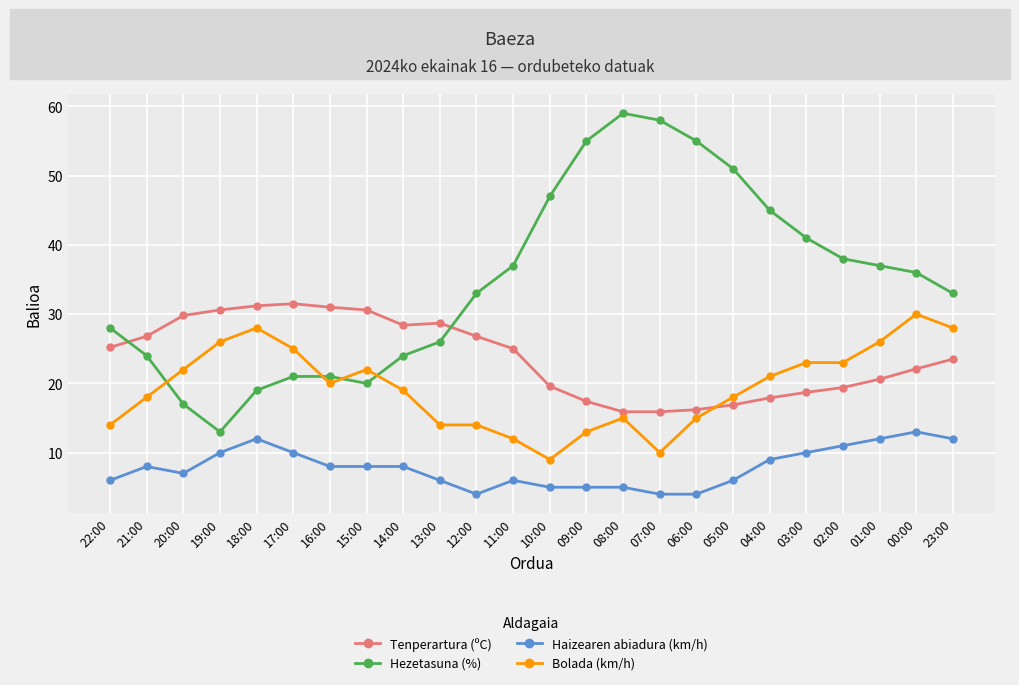

Is it true that Tenperartura (ºC) equals 28.7 at 13:00?

True